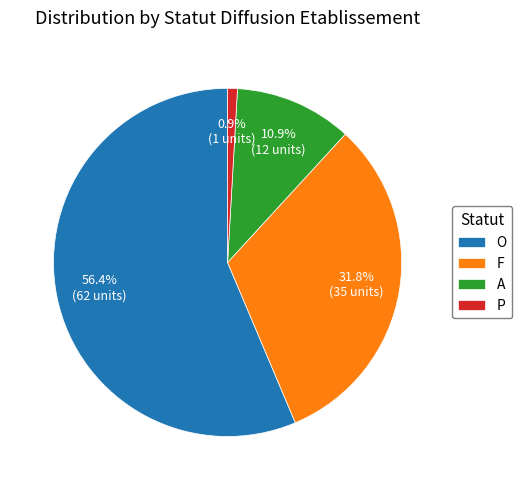

How many slices are in this pie chart?

4